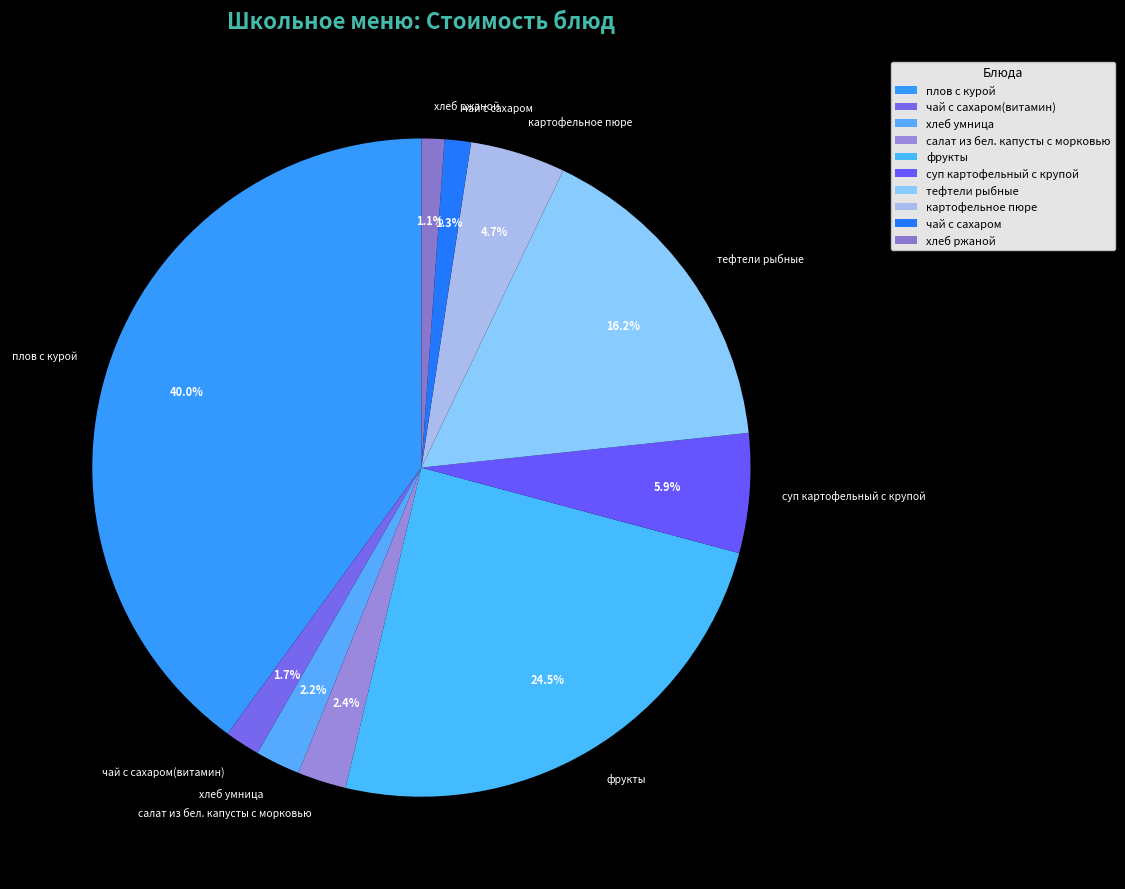

What percentage is the хлеб умница slice, to the nearest percent?

2%